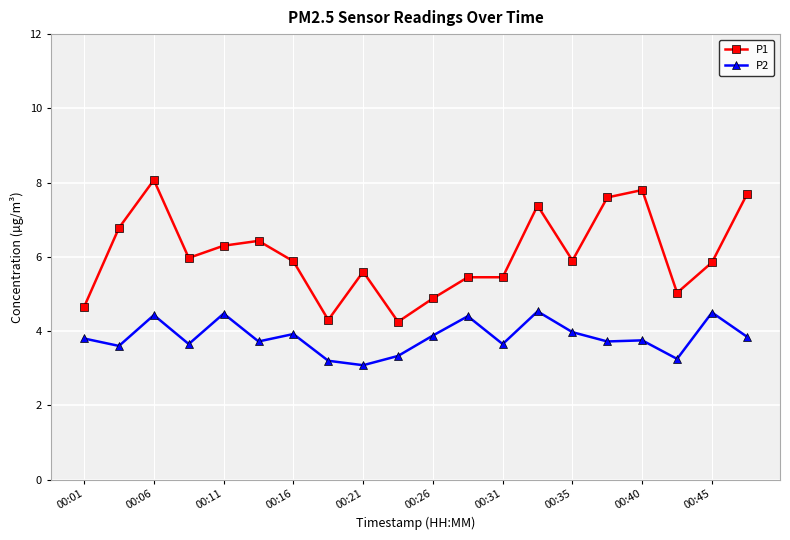

What is the highest value of the P1 series?

8.1